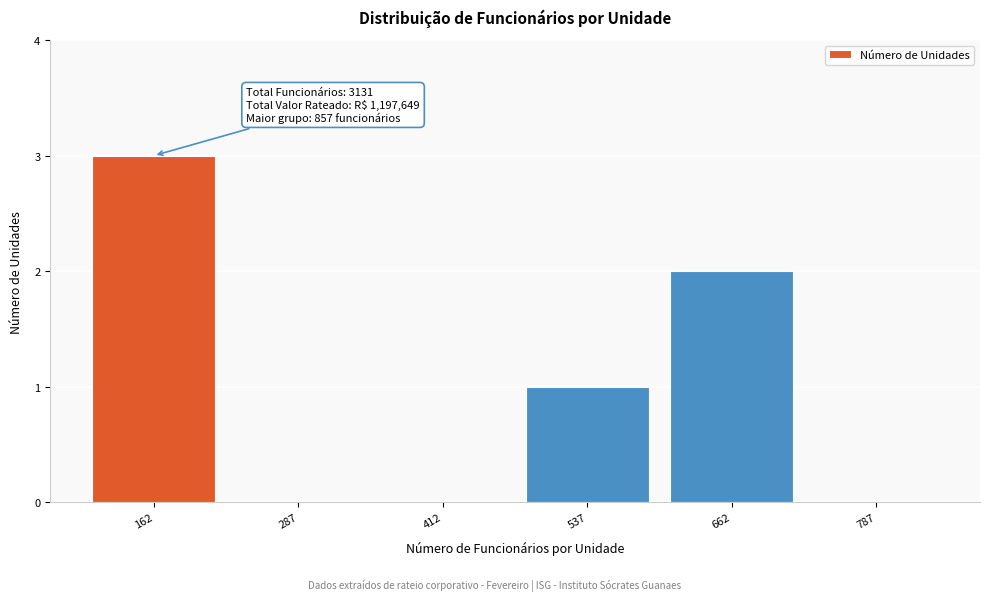

Which range on the x-axis has the tallest bar?

100 to 225